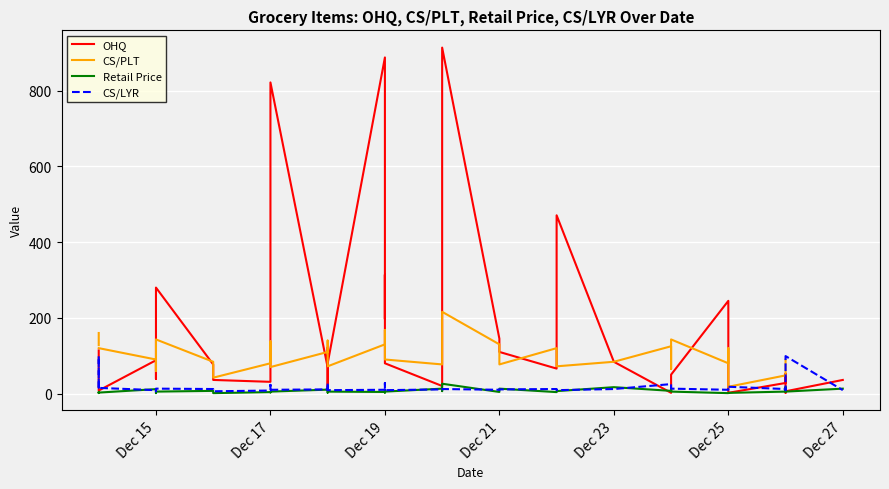

How many data points in Retail Price are less than 5?

18